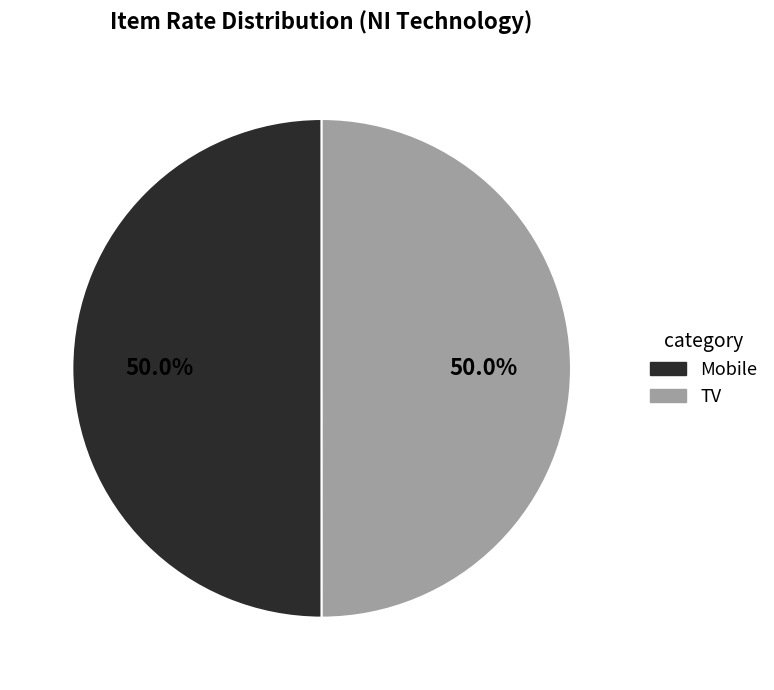

Approximately how many times larger is the value at Mobile compared to TV?

1.0